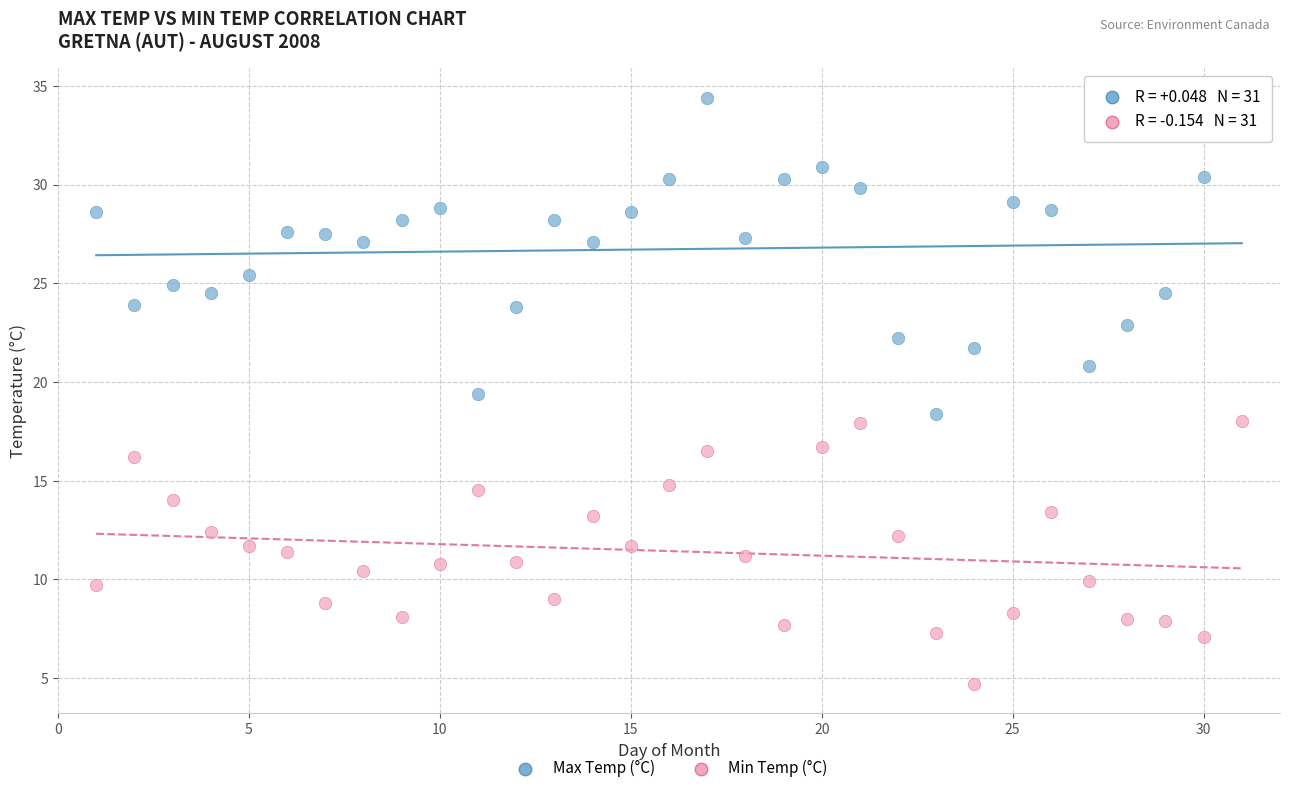

What are all the series names shown in the legend?

Max Temp (°C), Min Temp (°C)